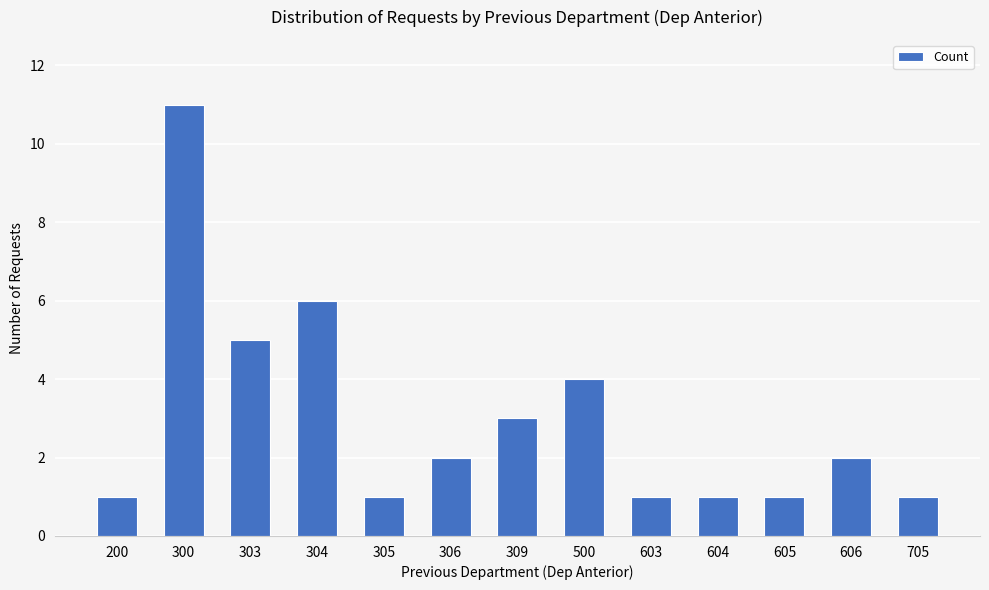

At which label is the value closest to 6?

304